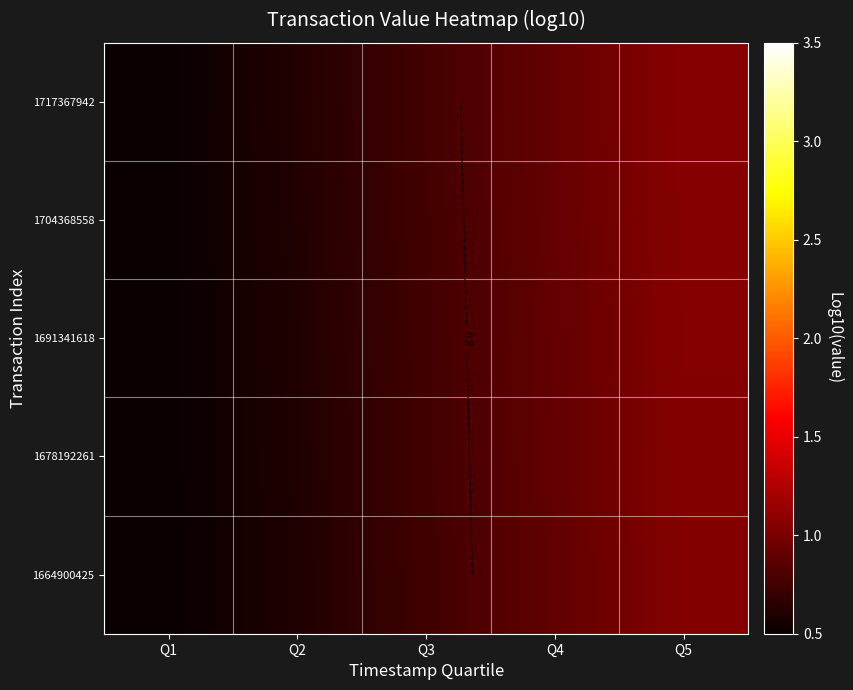

What is the total value across all series at Q4?

4.5